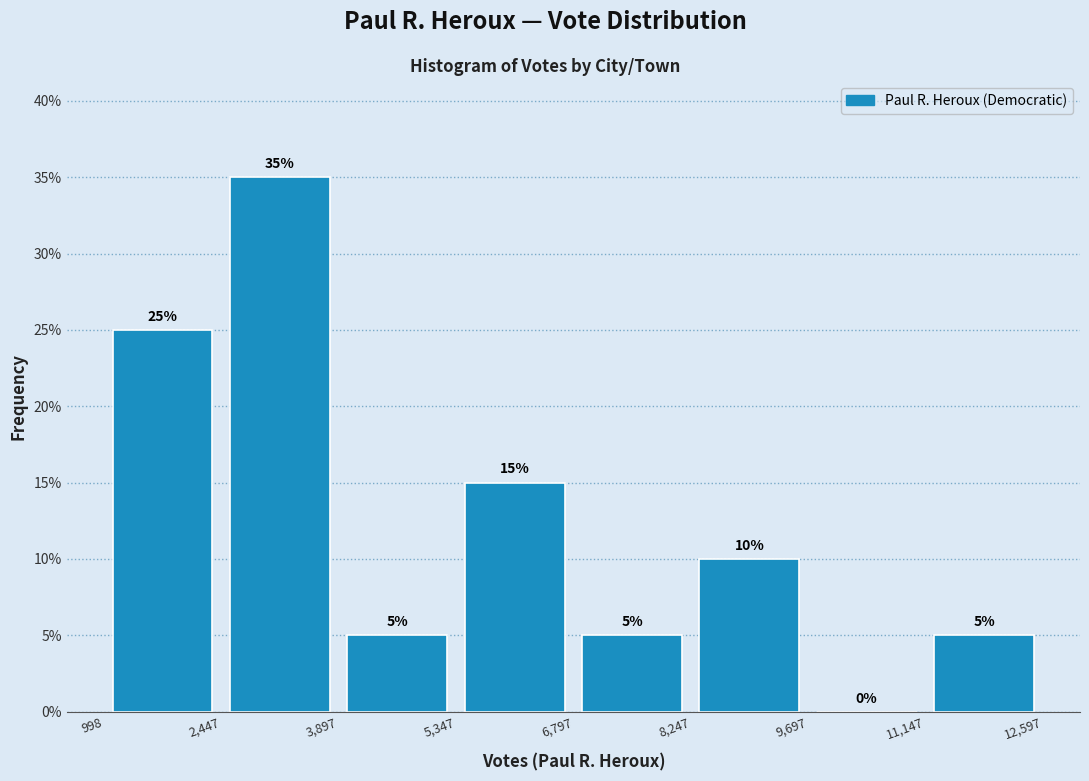

Reading left to right, list every bar in this chart as the range it spans on the x-axis followed by its height.

998 to 2,447: 25
2,447 to 3,897: 35
3,897 to 5,347: 5
5,347 to 6,797: 15
6,797 to 8,247: 5
8,247 to 9,697: 10
9,697 to 11,147: 0
11,147 to 12,597: 5